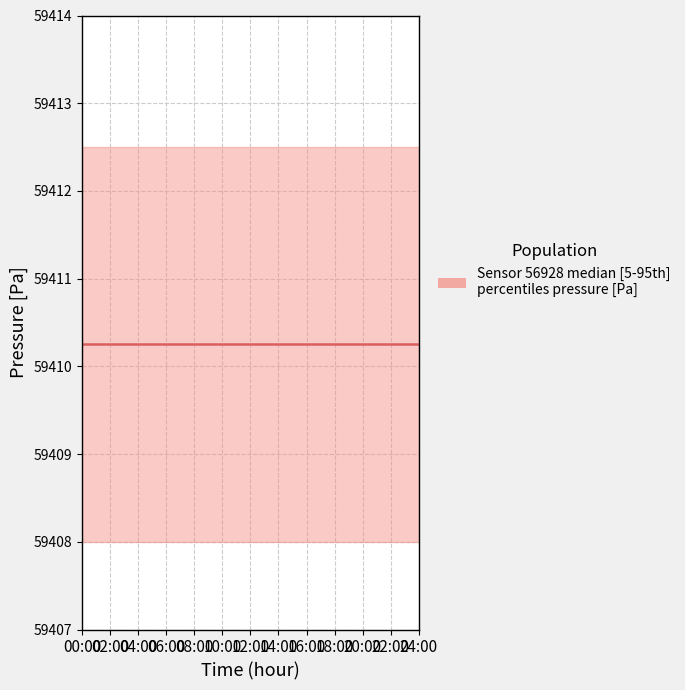

What is the label of the 11th point from the left?

20:00